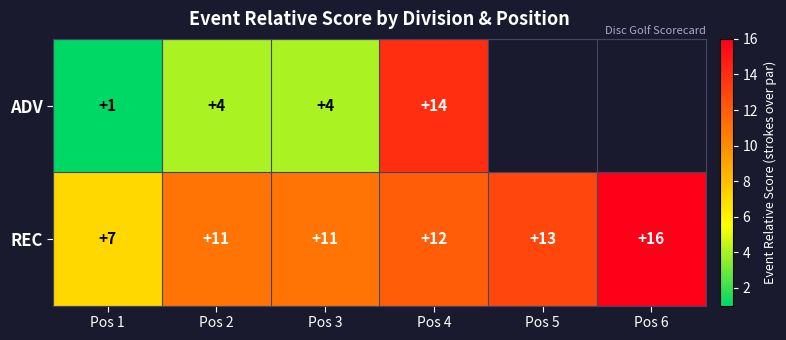

Is it true that REC equals 4.2 at Pos 3?

False